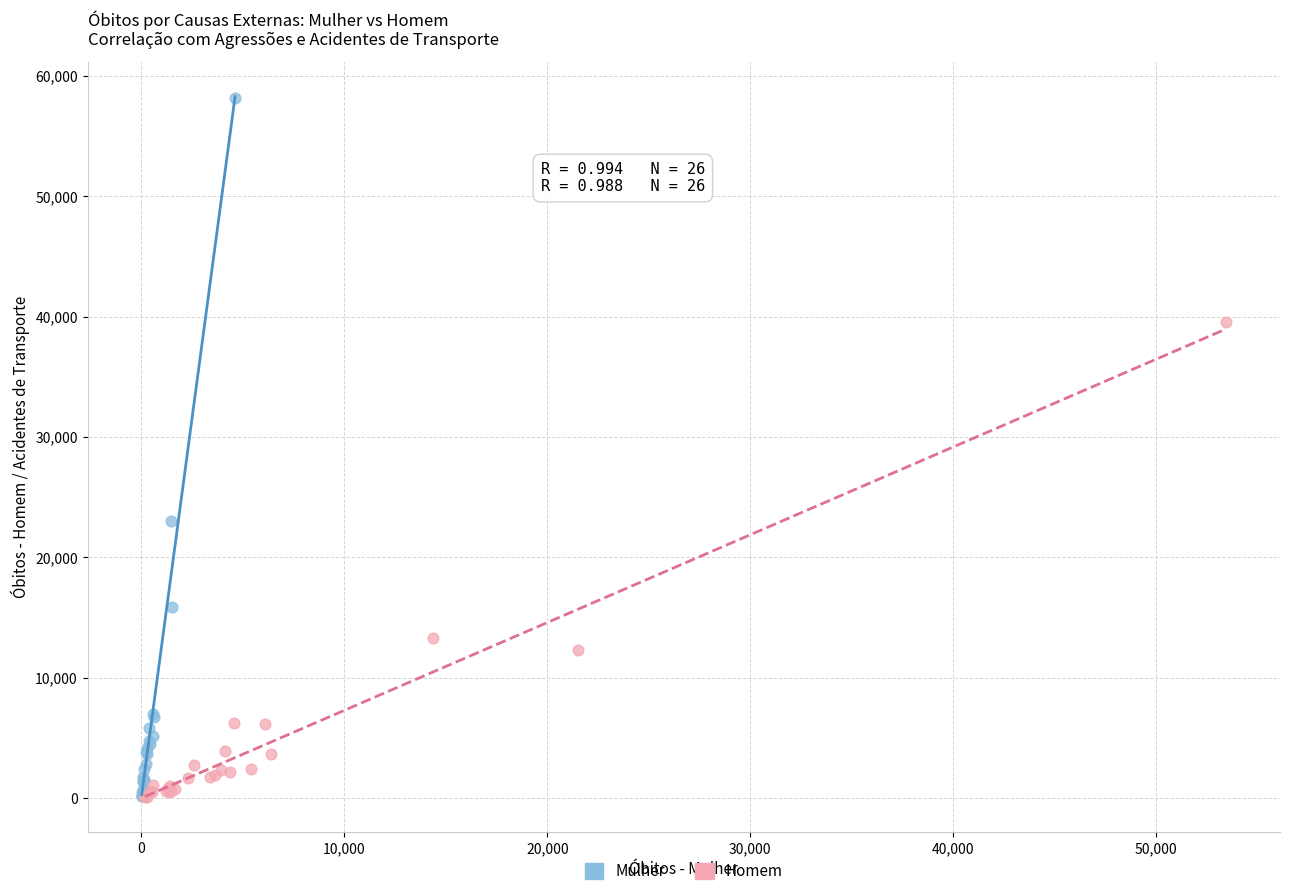

What are all the series names shown in the legend?

Mulher, Homem